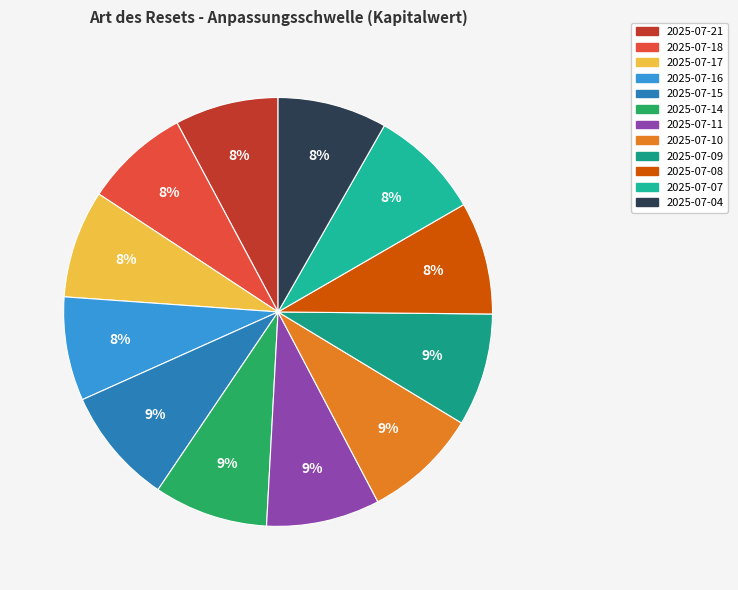

Count the number of slices in the pie.

12